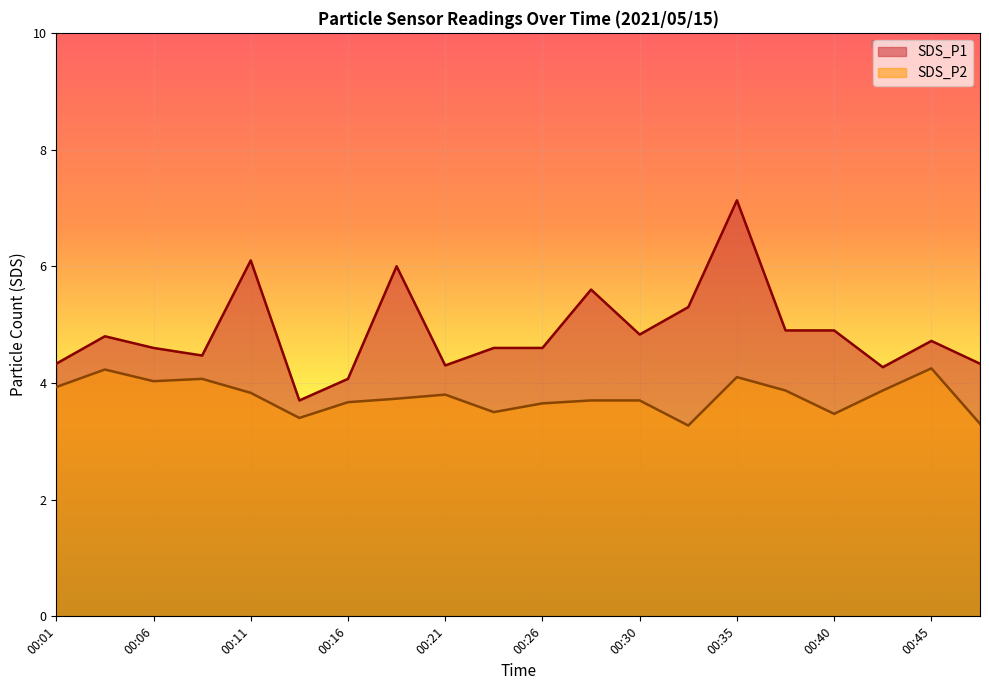

Where is the first local minimum for SDS_P1?

00:09